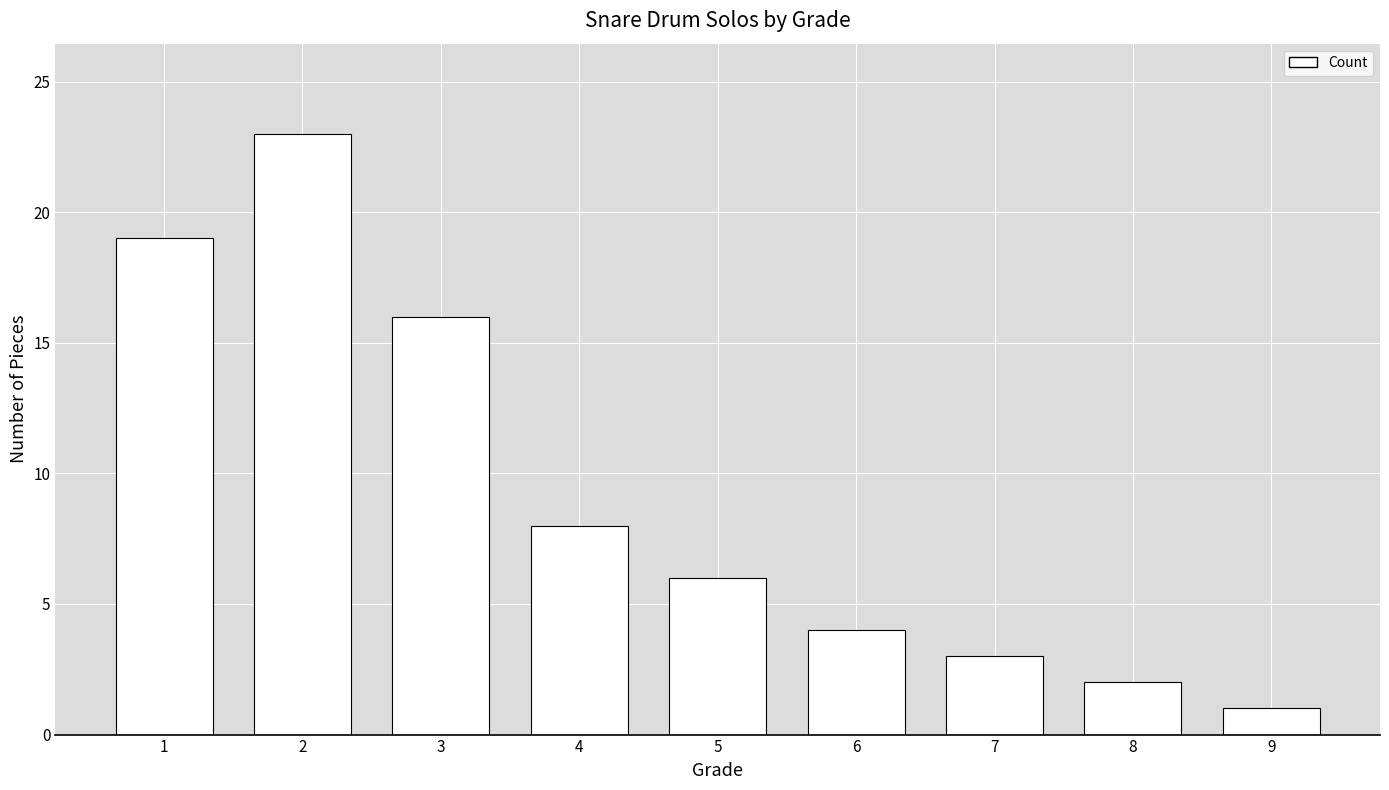

What is the minimum value shown in the chart?

1